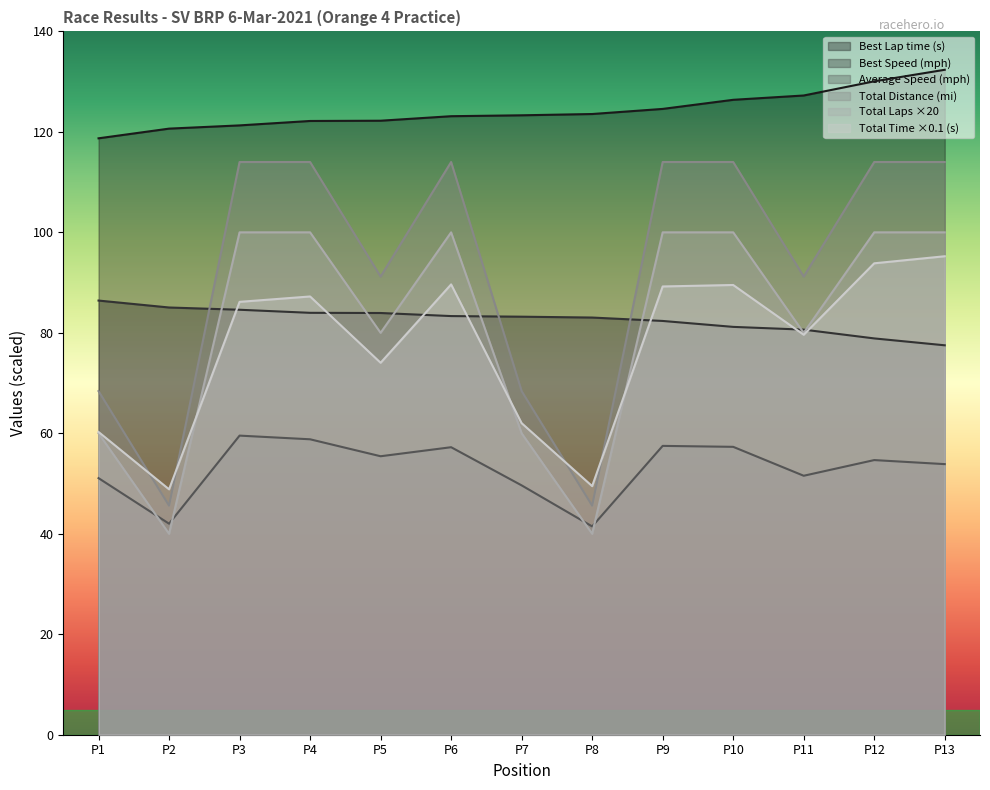

What is the maximum value shown in the chart?

132.4